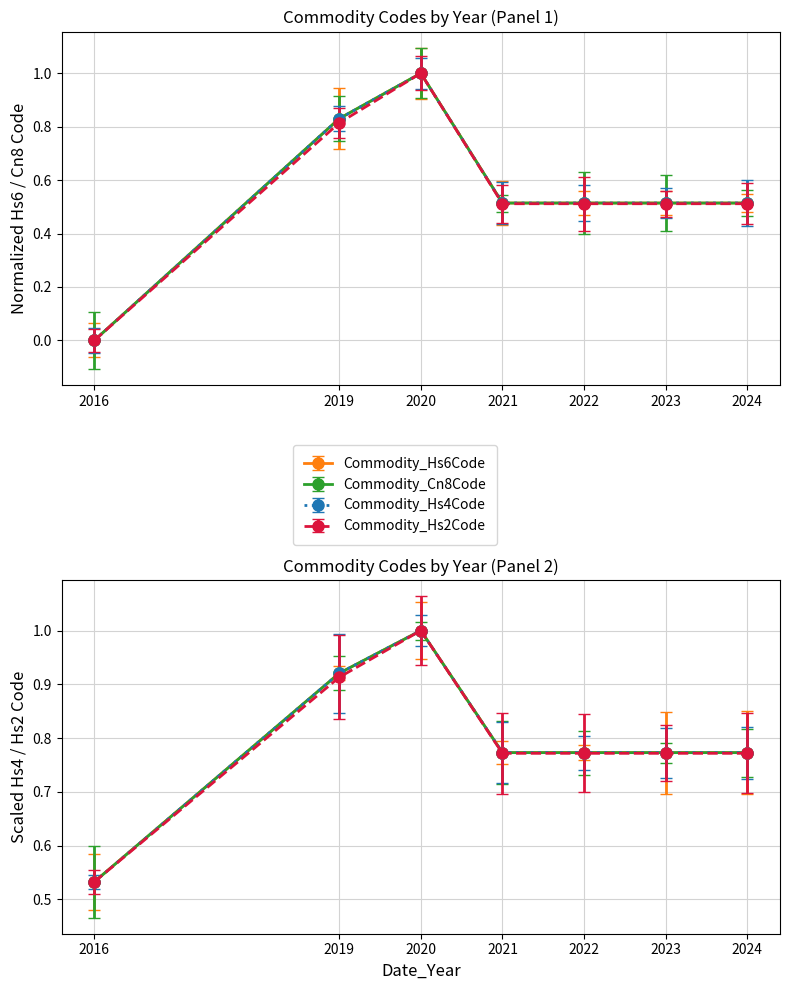

Is it true that Commodity_Hs2Code equals 0.0 at 2016?

True